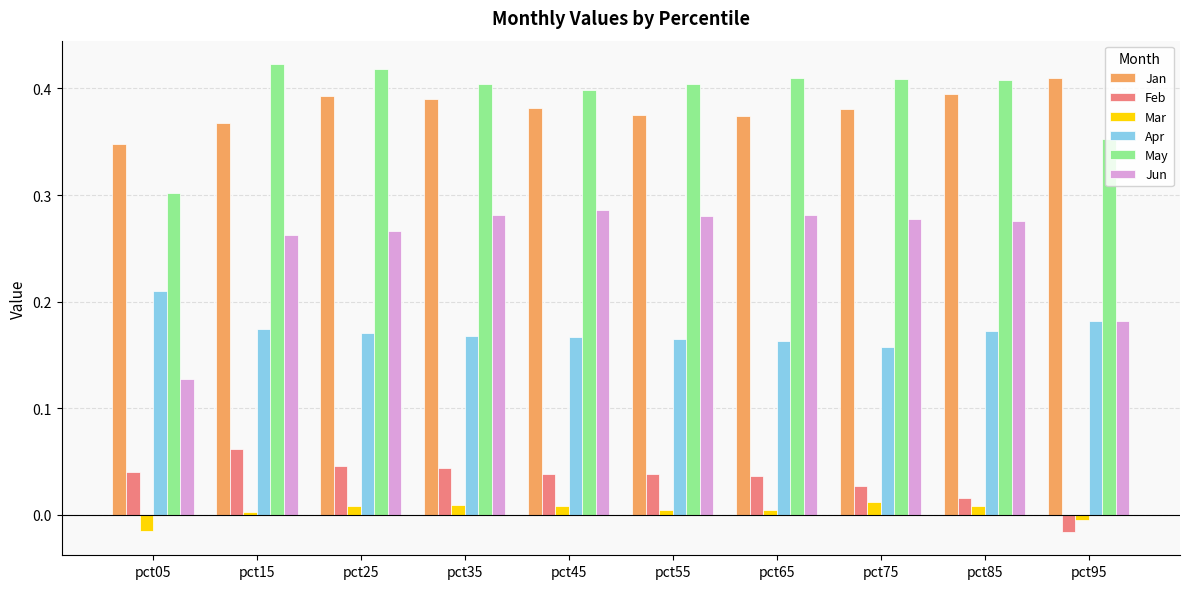

Which category has the lowest value in the May series?

pct05